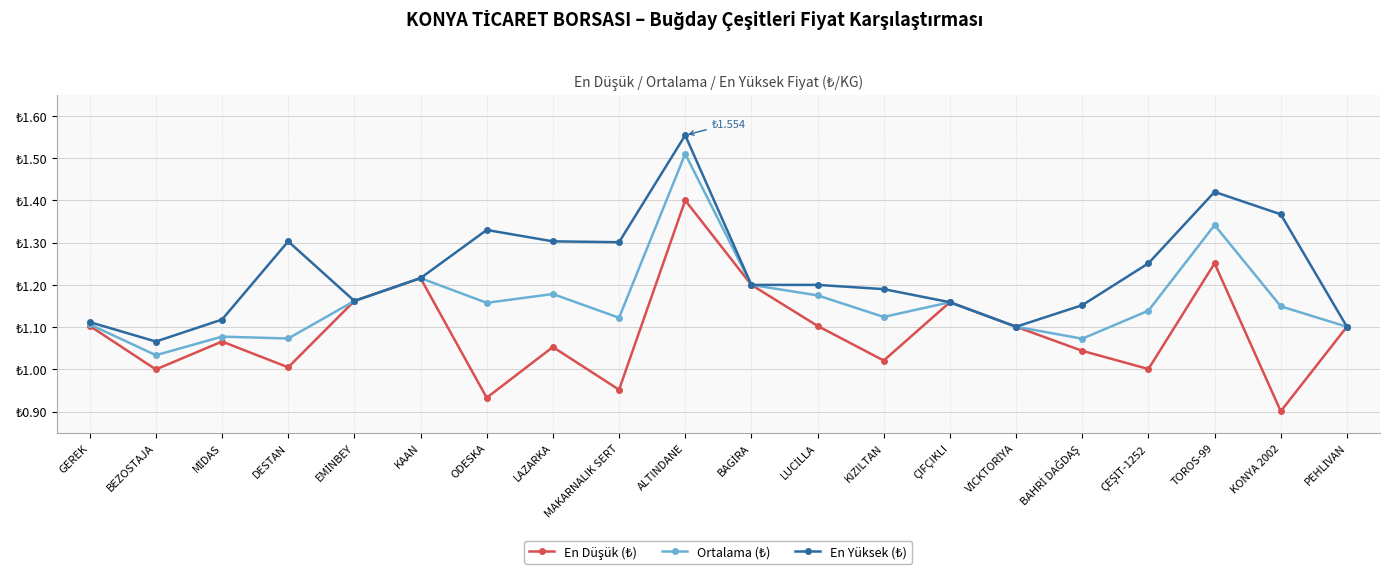

What is the approximate value of En Yüksek (₺) at EMİNBEY?

1.2